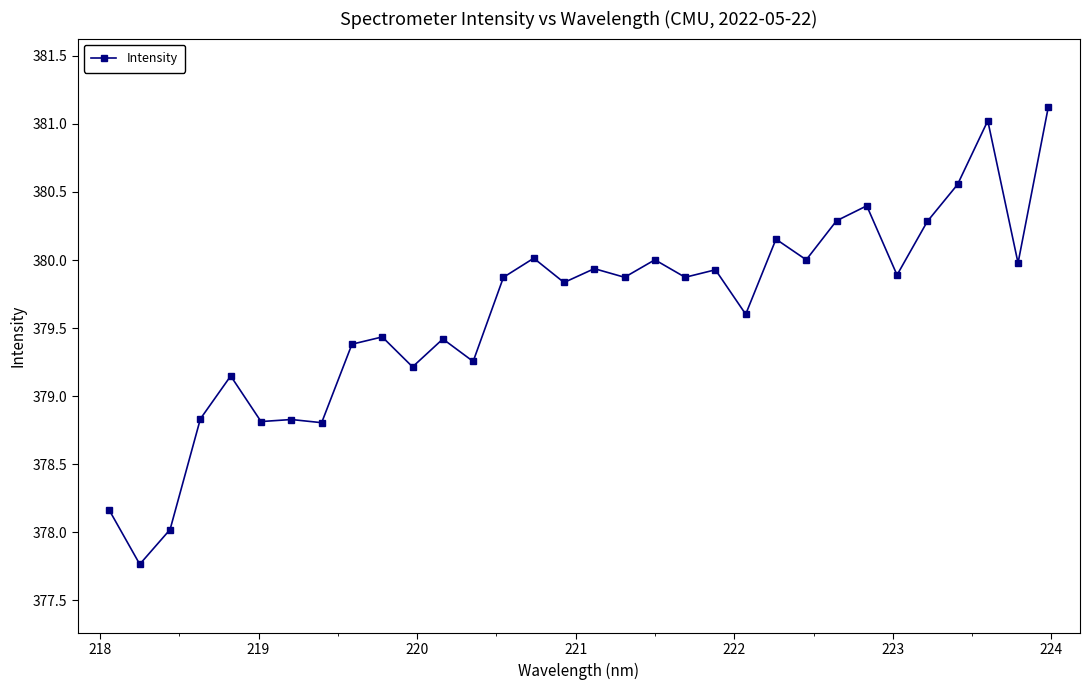

What is the difference between the maximum and second lowest values?

3.1